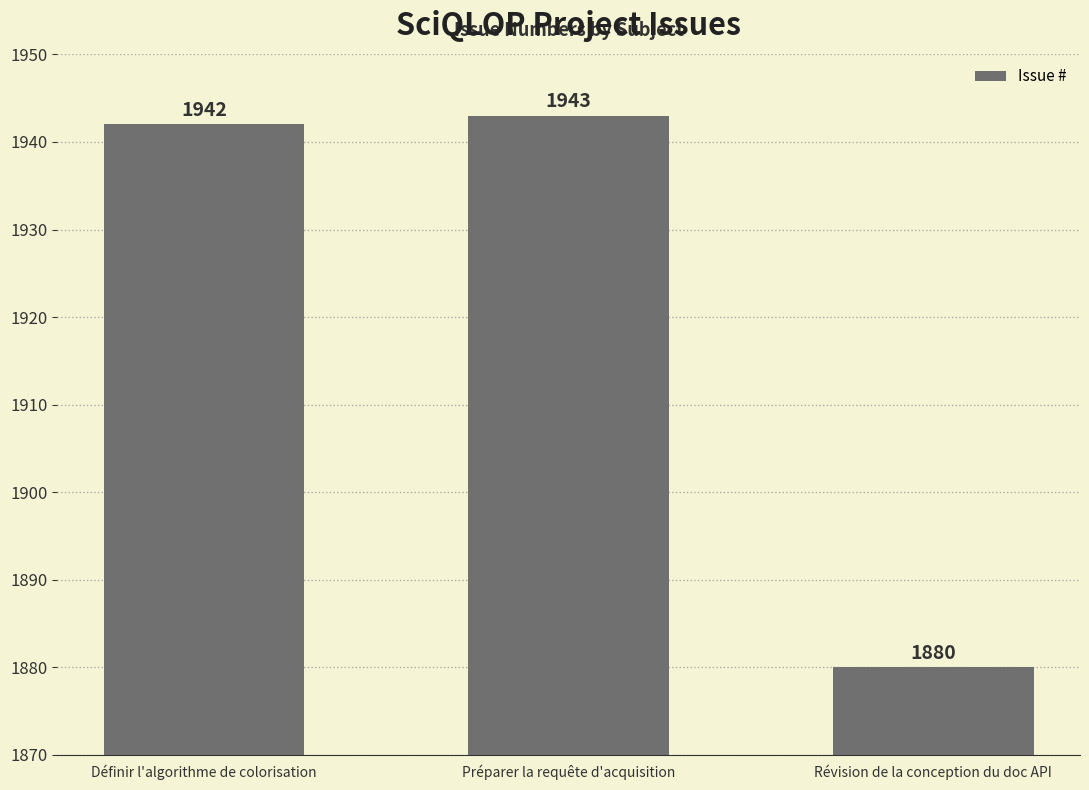

Approximately how many times larger is the value at Révision de la conception du doc API compared to Définir l'algorithme de colorisation?

1.0